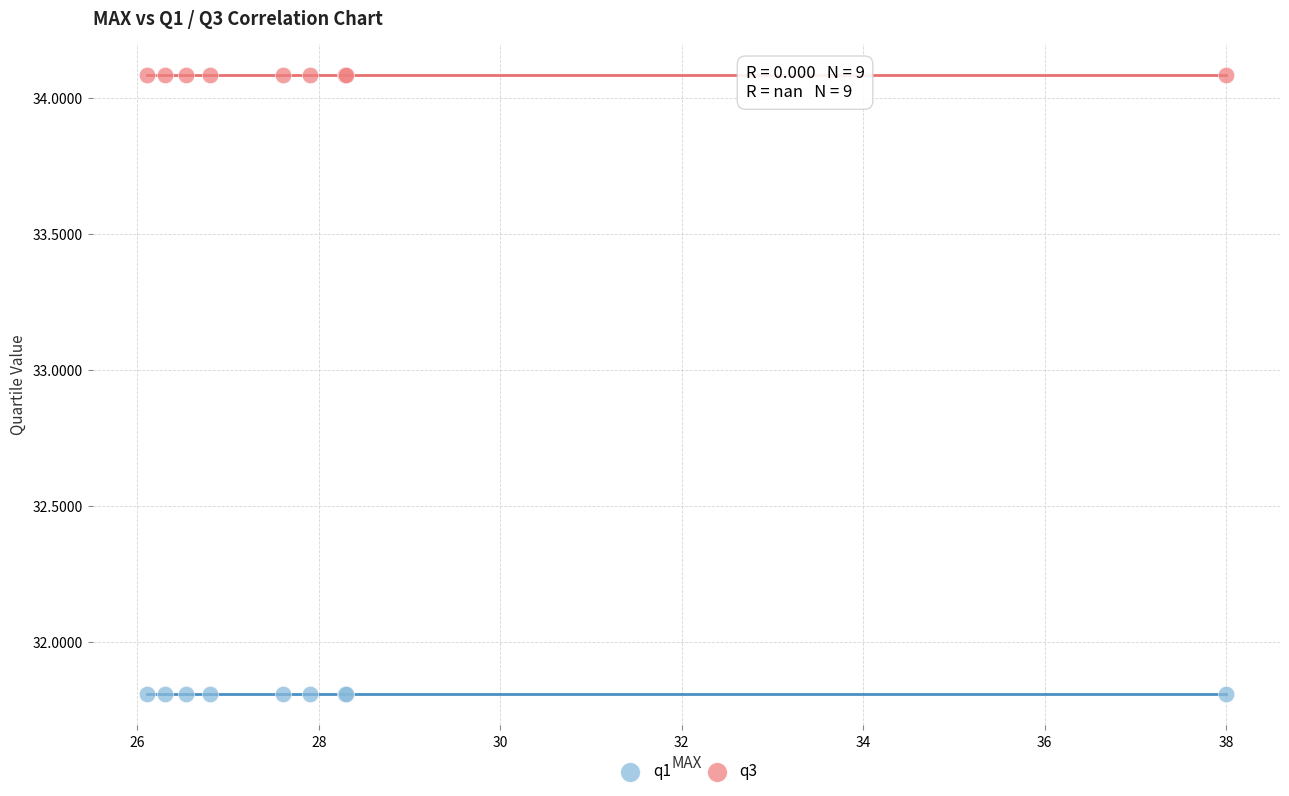

Which series reaches the minimum Y coordinate?

q1